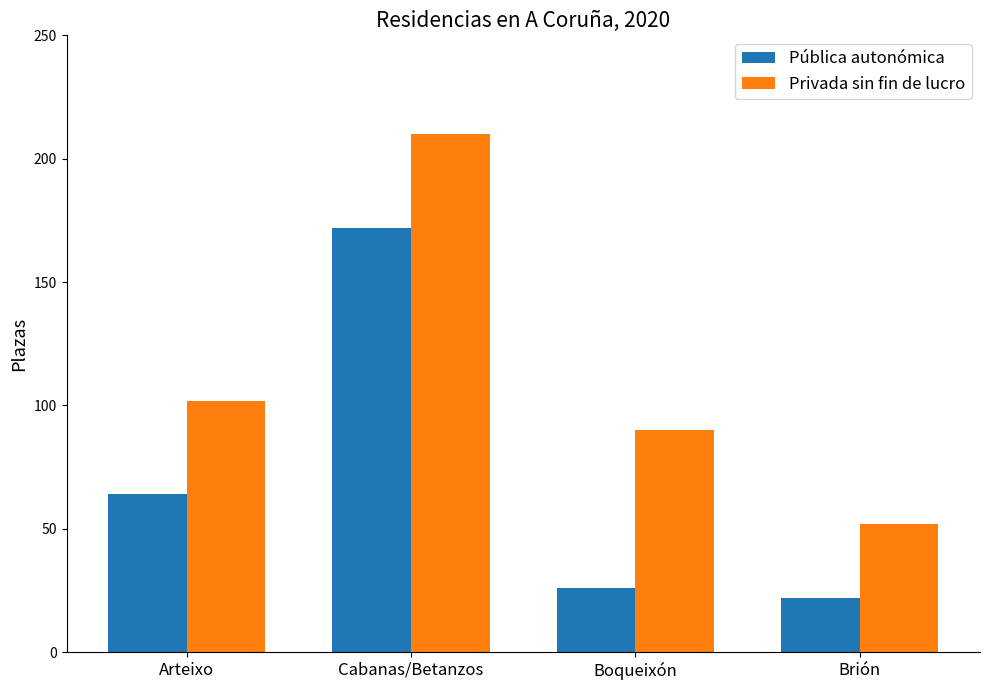

What is the highest value of the Privada sin fin de lucro series?

210